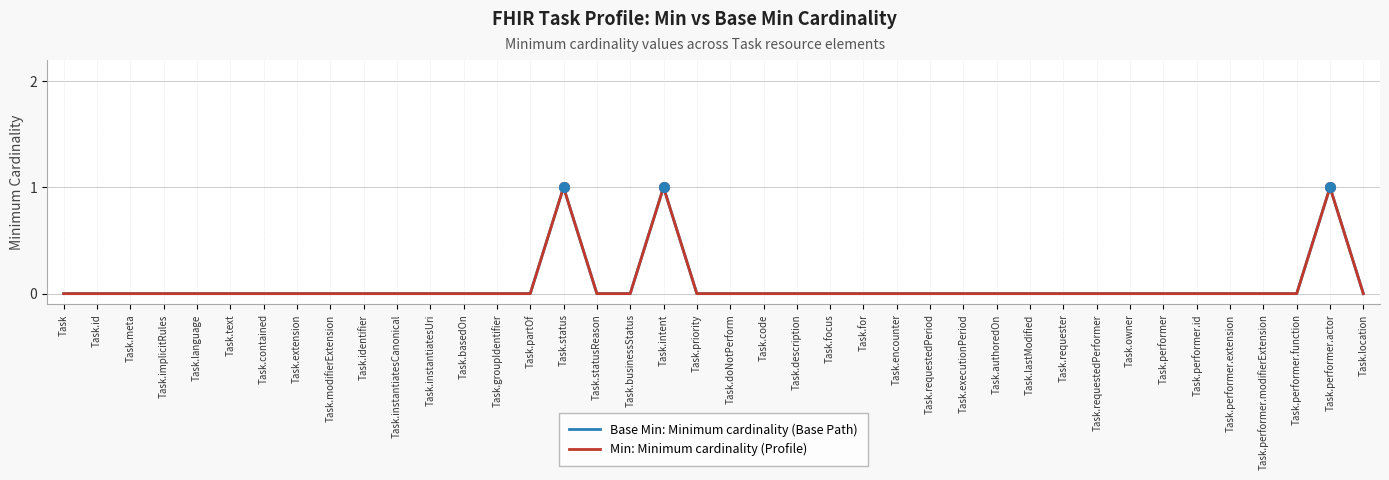

Is this an area chart (filled region under the line)?

No